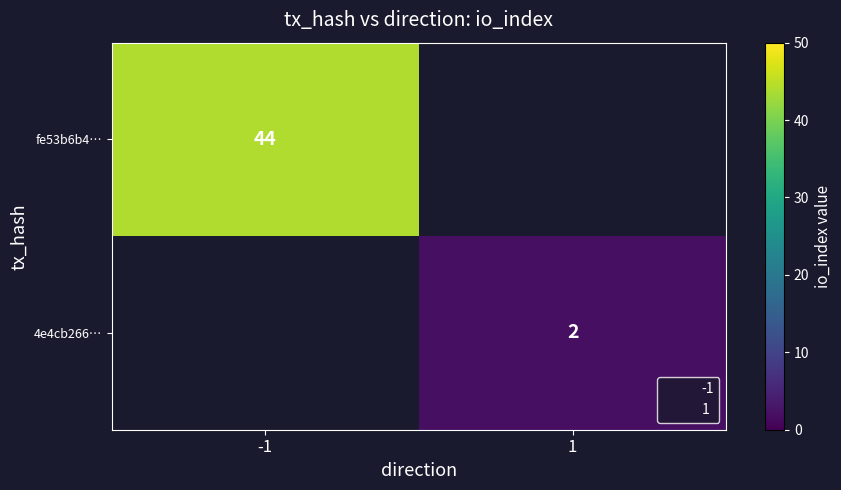

The fe53b6b4… series shows 44 at -1. True or false?

True